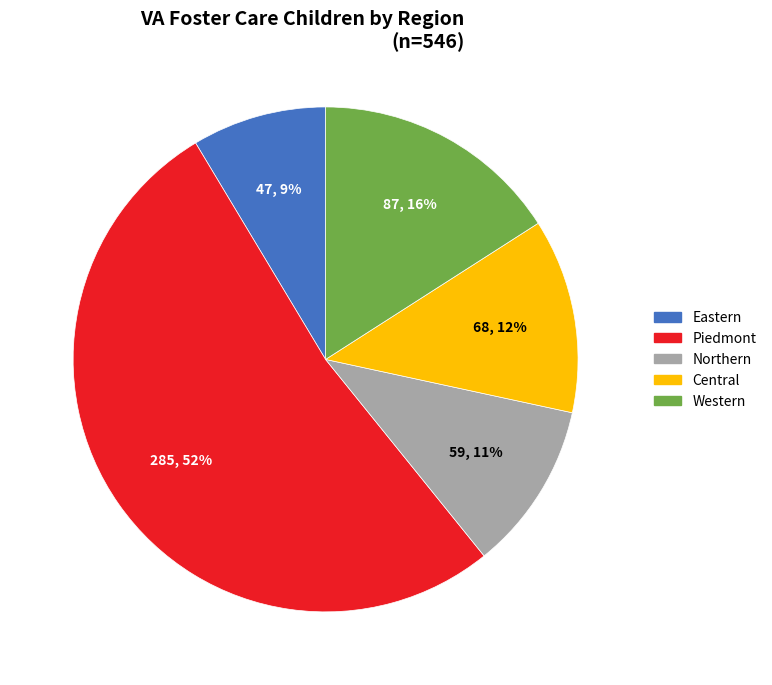

Approximately how many times larger is the value at Northern compared to Western?

0.7